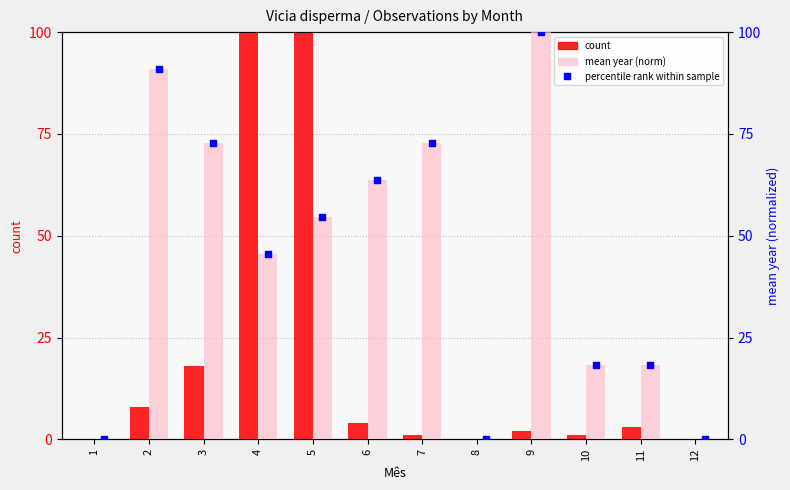

Which series reaches the minimum Y coordinate?

count